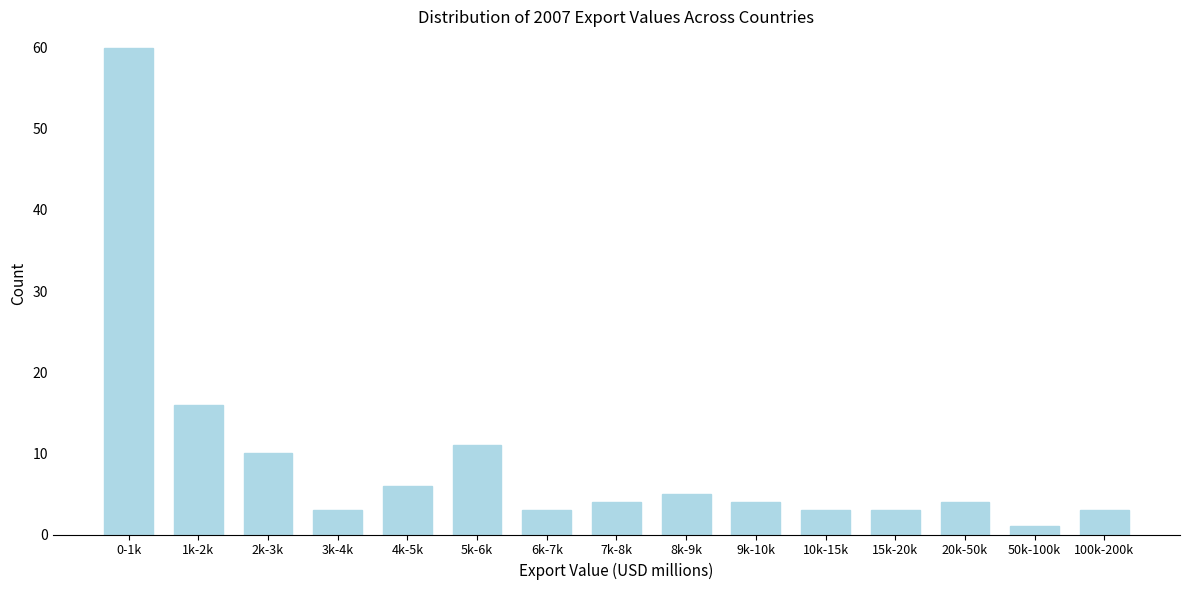

Reading right to left, extract all data points from this chart.

100k-200k=3	50k-100k=1	20k-50k=4	15k-20k=3	10k-15k=3	9k-10k=4	8k-9k=5	7k-8k=4	6k-7k=3	5k-6k=11	4k-5k=6	3k-4k=3	2k-3k=10	1k-2k=16	0-1k=60